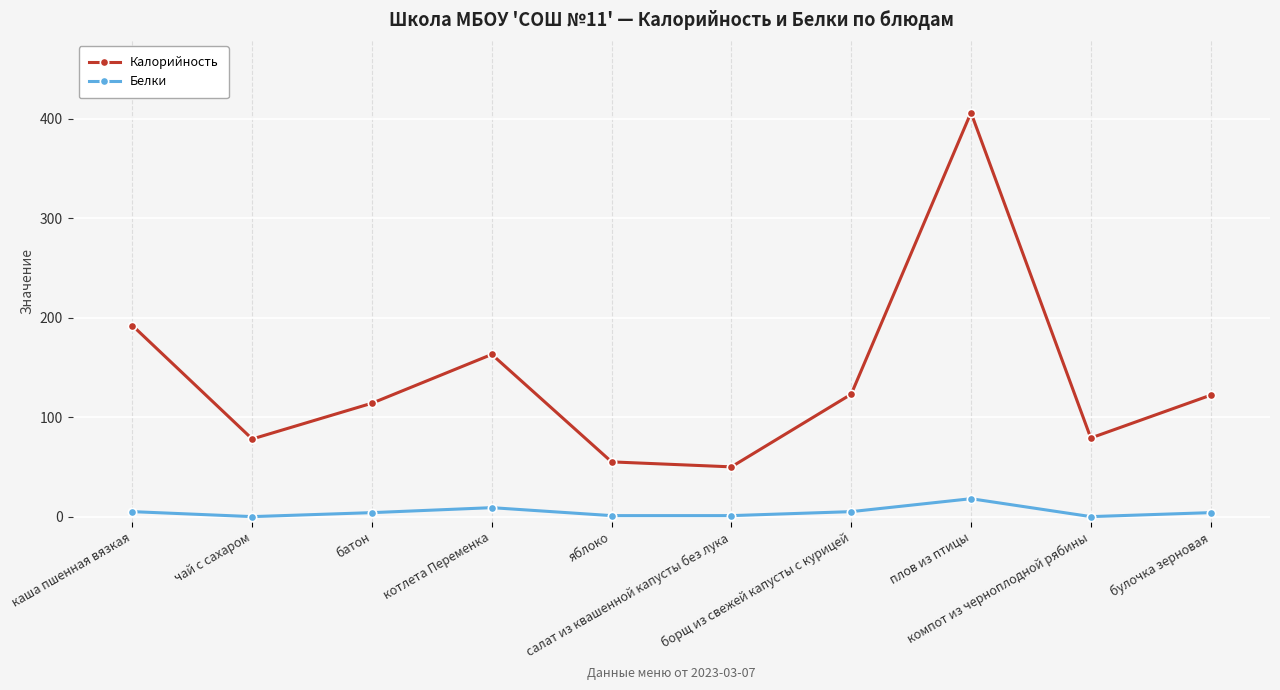

True or false: Калорийность has a value of 657 at плов из птицы.

False